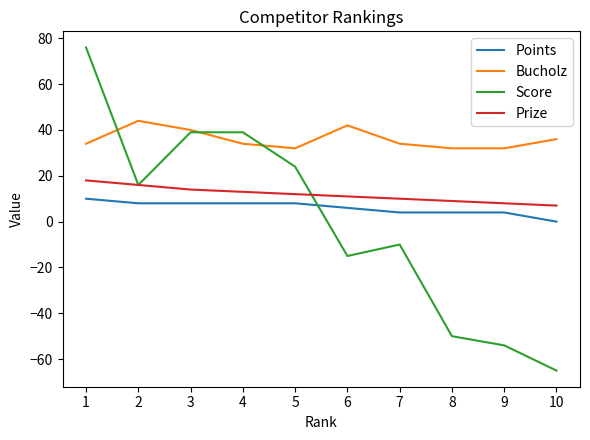

Where is Score nearest to the value 5?

2